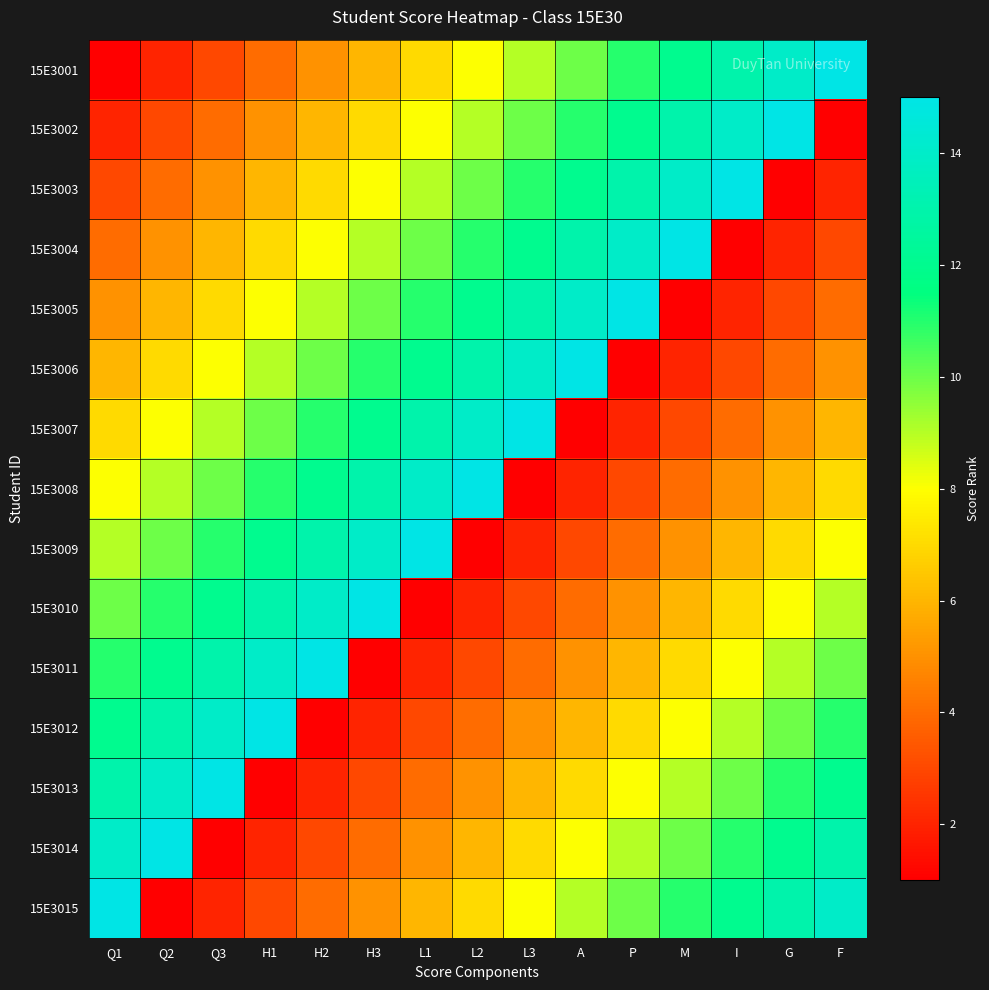

Which series has the widest spread of values?

15E3001